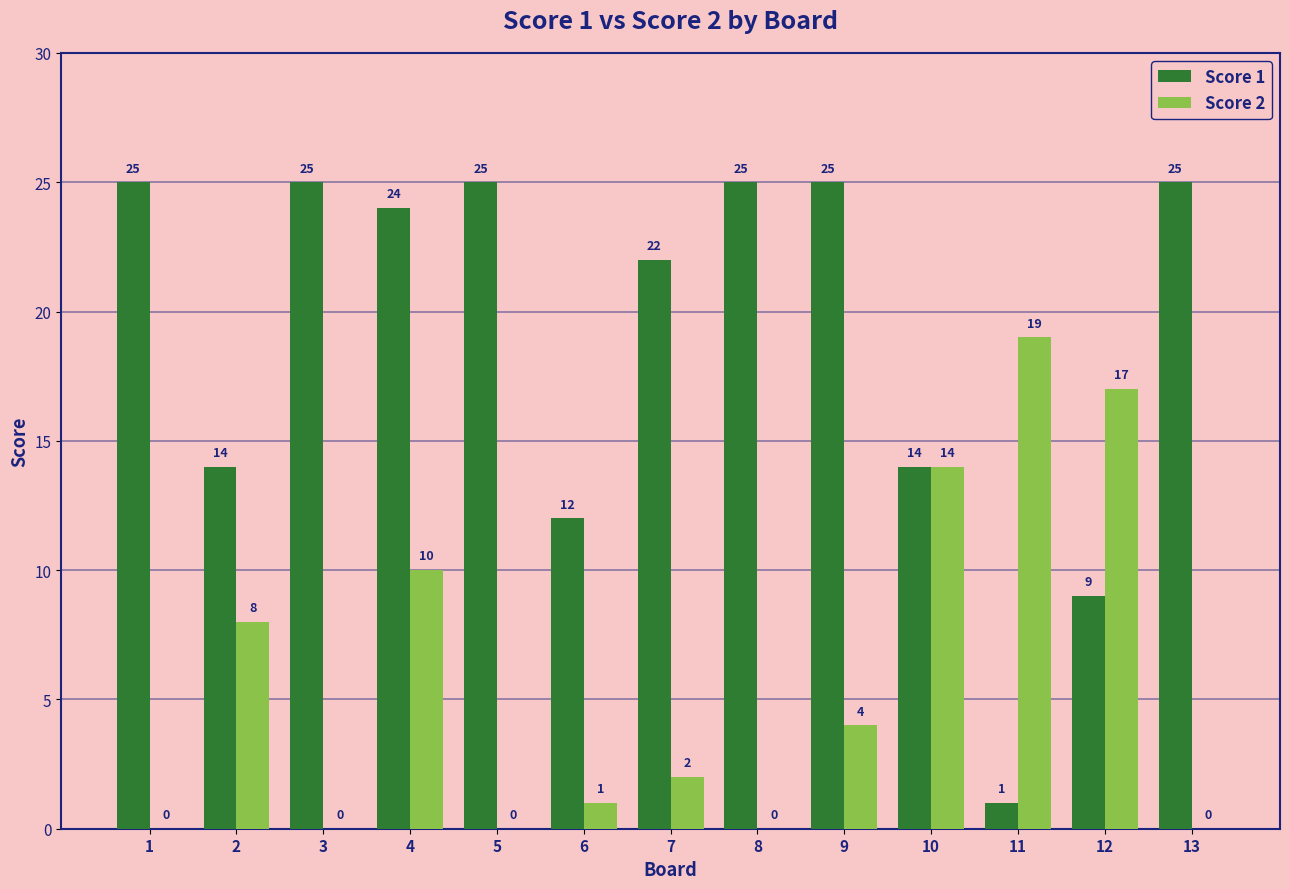

Which series has the widest spread of values?

Score 1